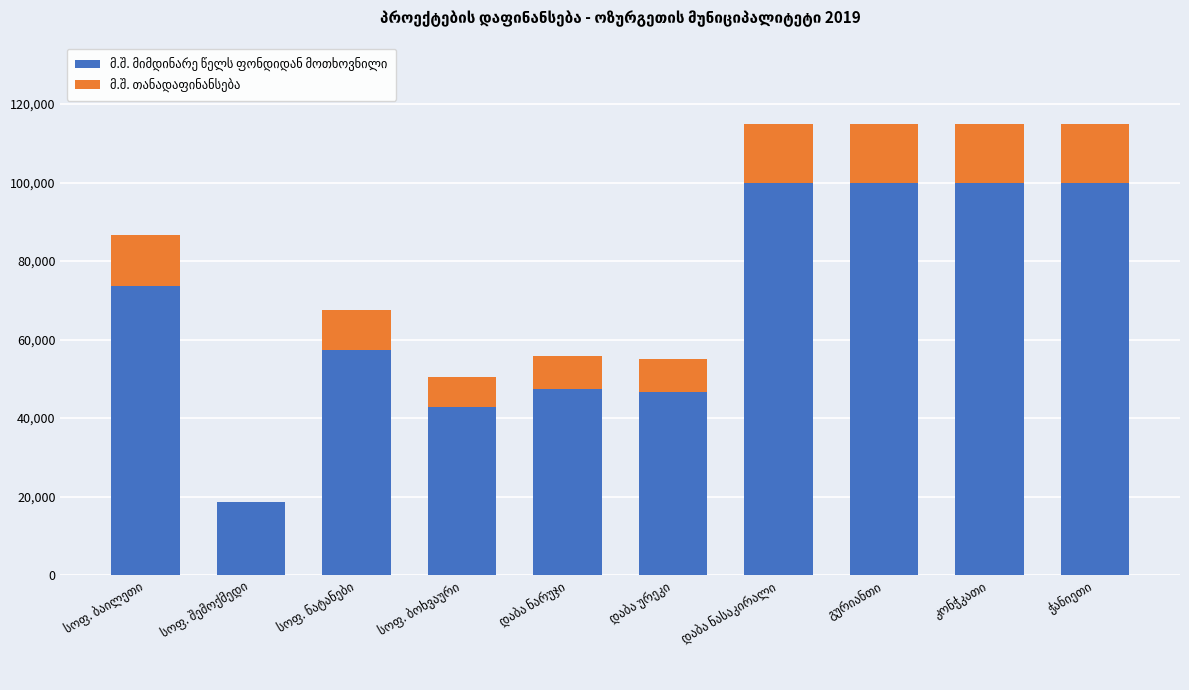

True or false: მ.შ. თანადაფინანსება has a value of 9543.2 at ჭანიეთი.

False